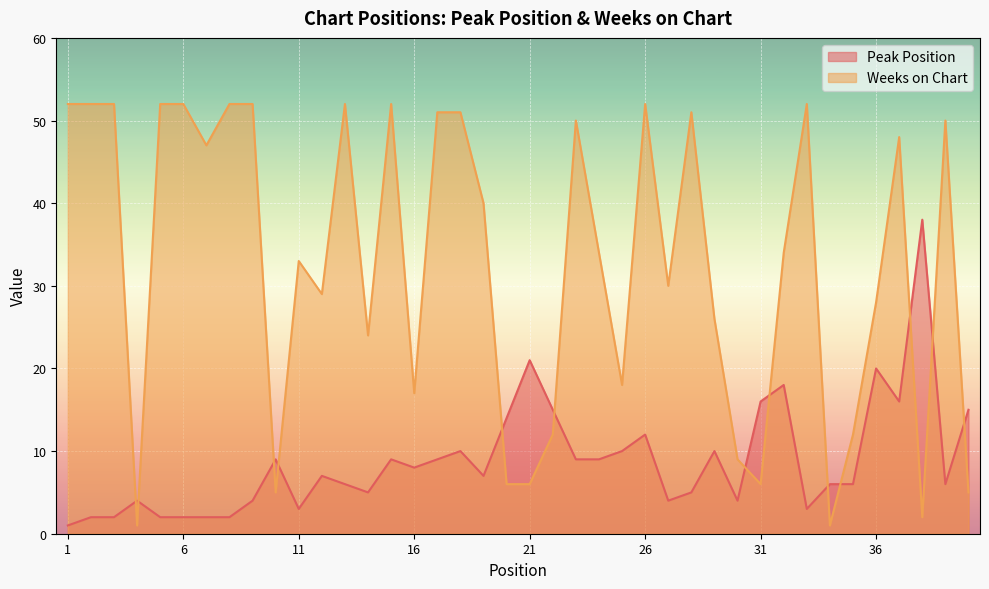

What is the value of the Peak Position point at the 7th from the left?

2